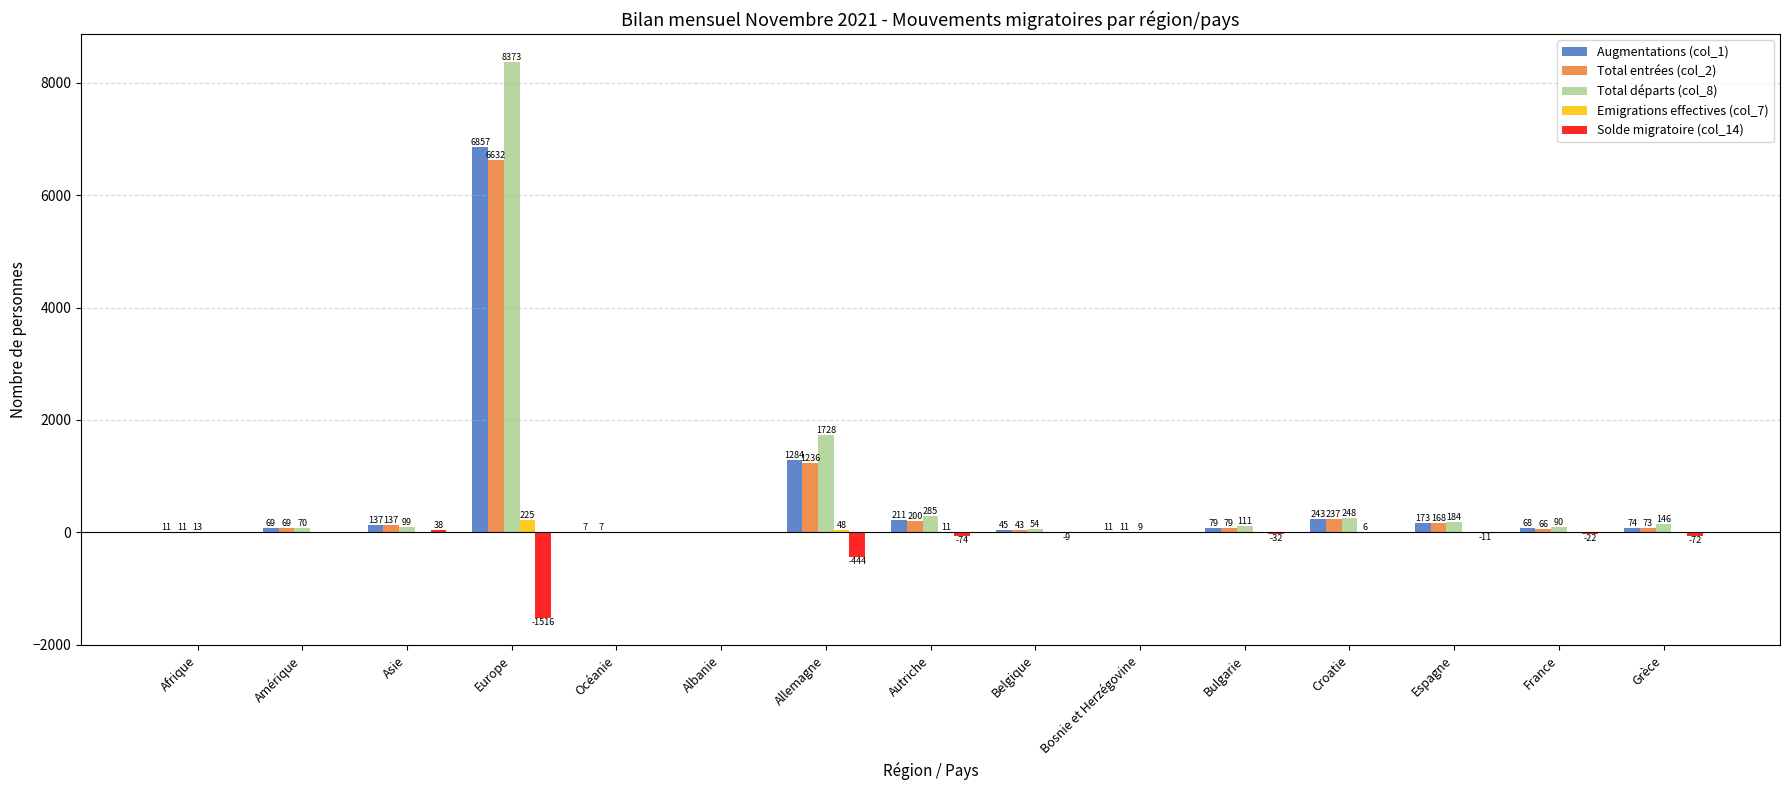

Read the Total entrées (col_2) value at Océanie, to the nearest 10.

10